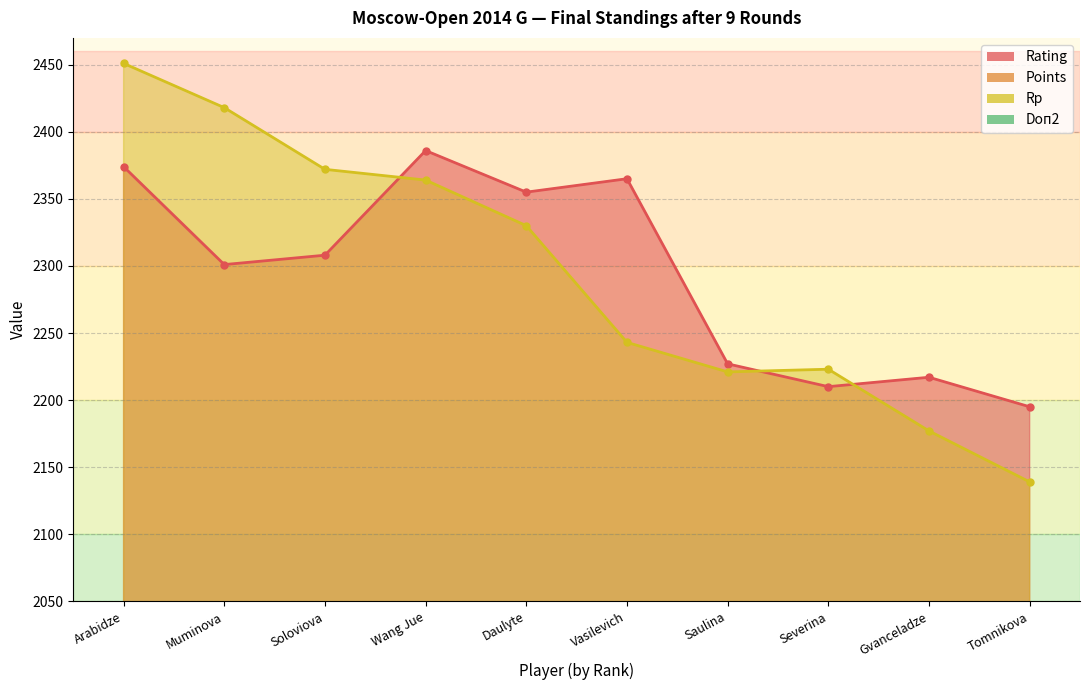

Which series changed the most between Wang Jue and Vasilevich?

Rp